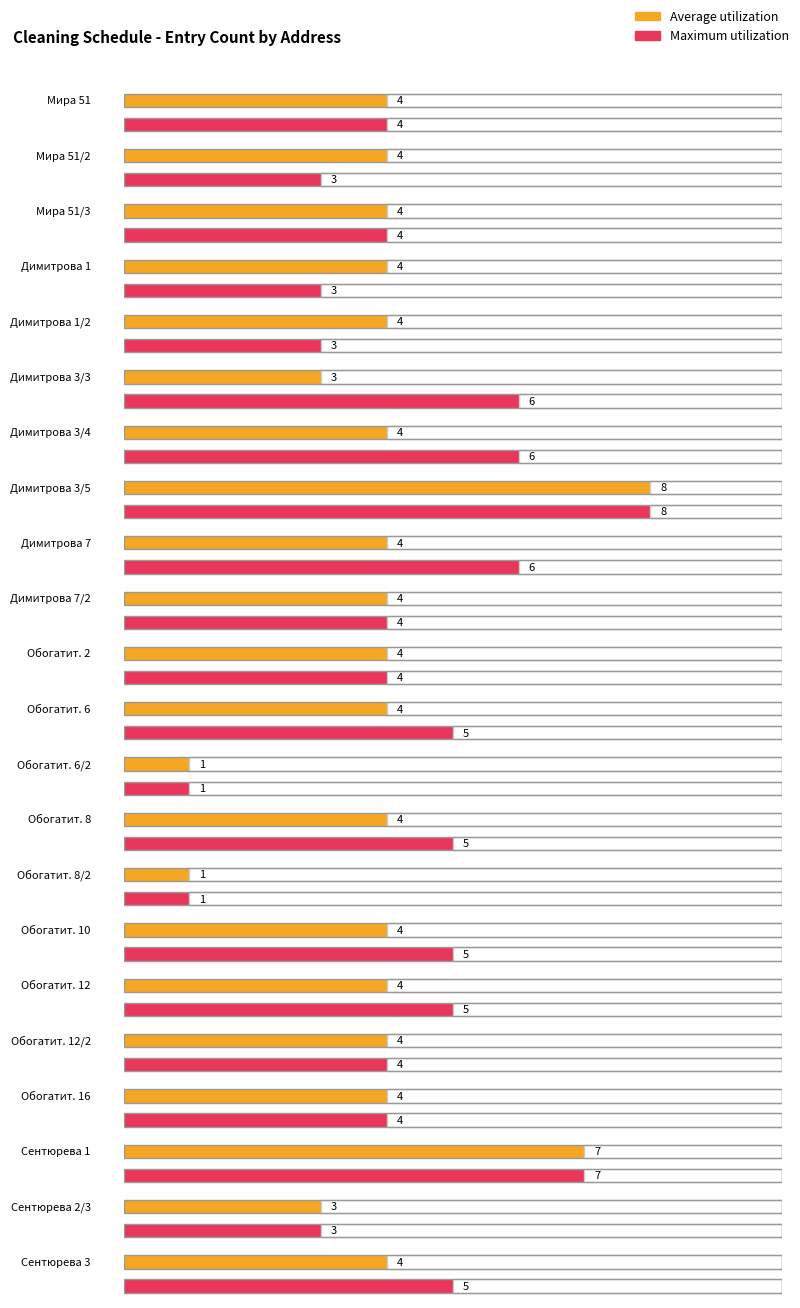

Are the bars grouped side by side (vs. stacked)?

Yes